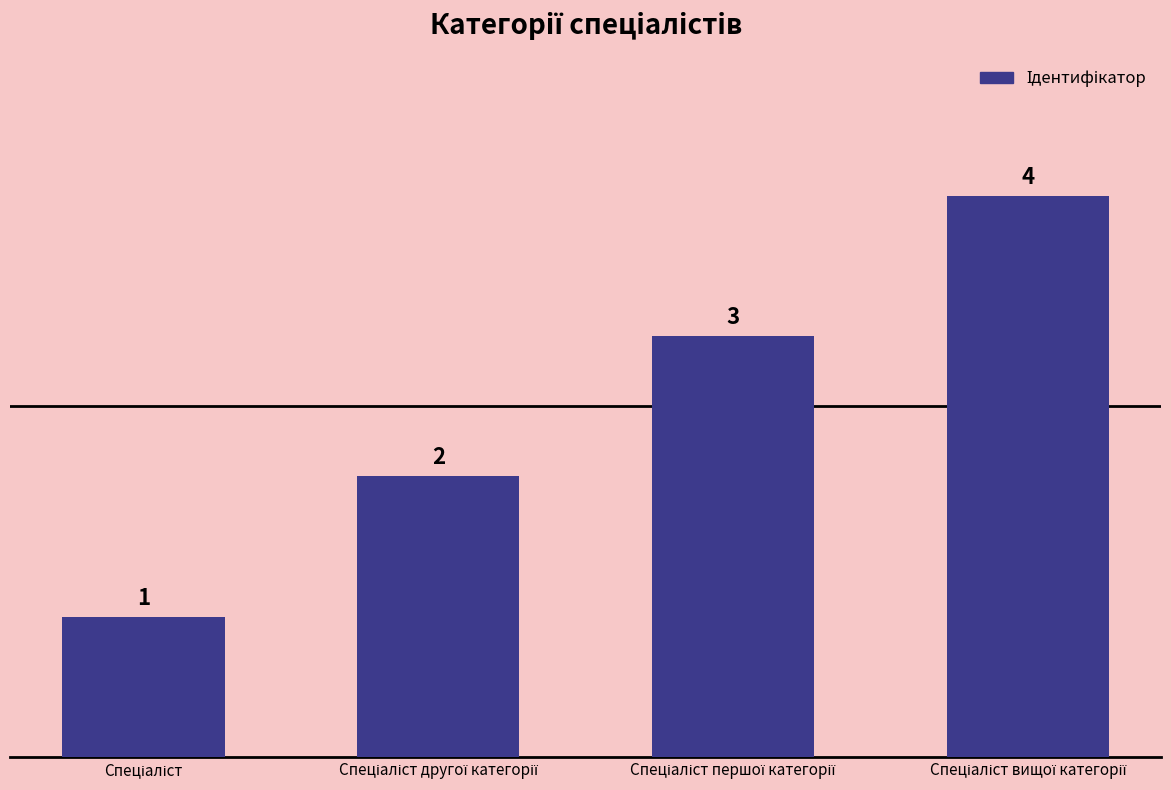

What is the minimum value shown in the chart?

1